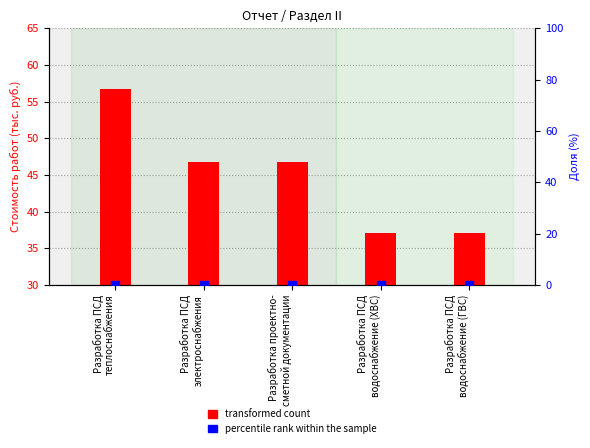

At which category is the sum across all series the highest?

Разработка ПСД
теплоснабжения